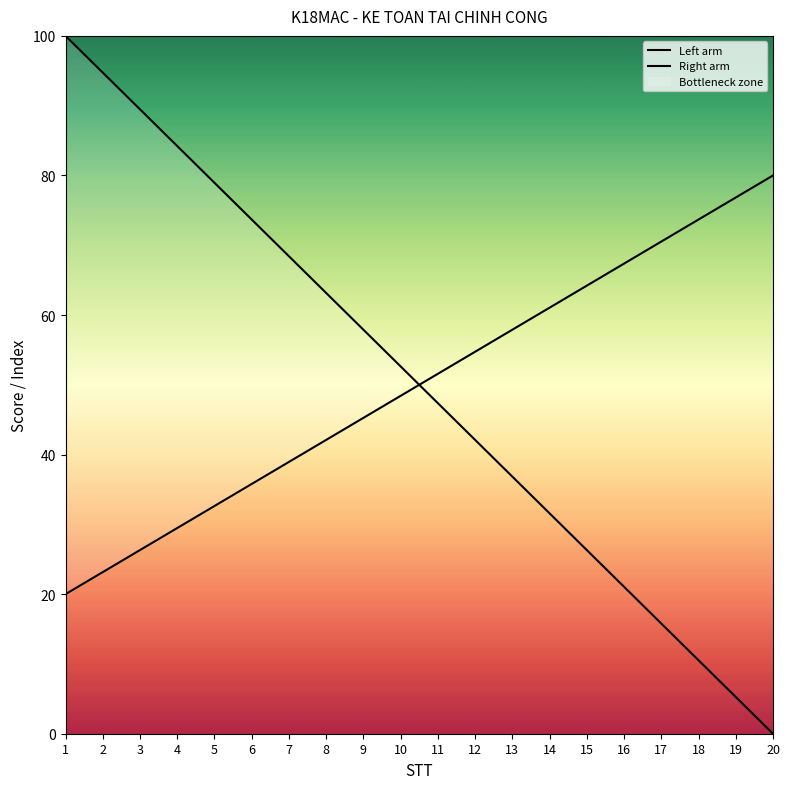

Between which two adjacent categories do Right arm and Left arm first intersect?

10 and 11